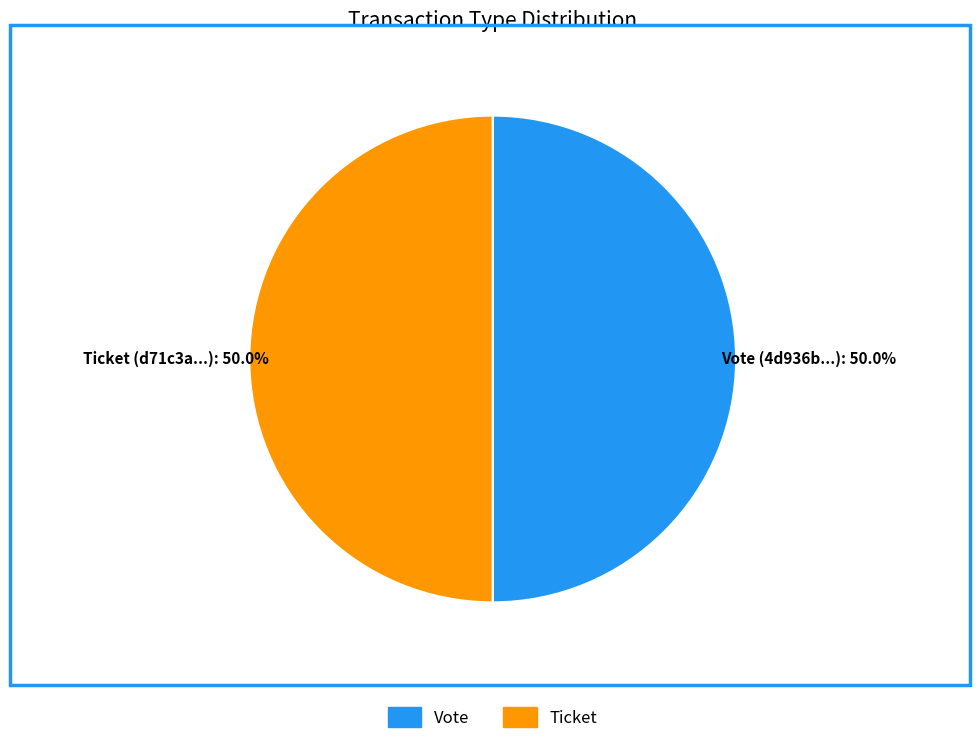

What percentage is NOT represented by Ticket?

50.0%